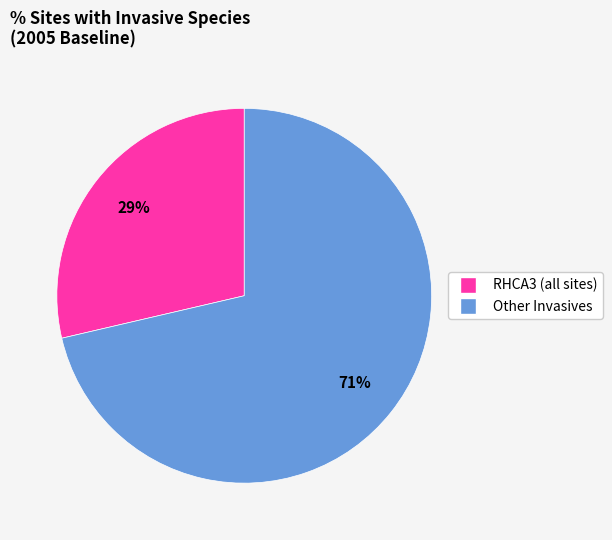

Is there any slice that represents more than half of the pie?

Yes